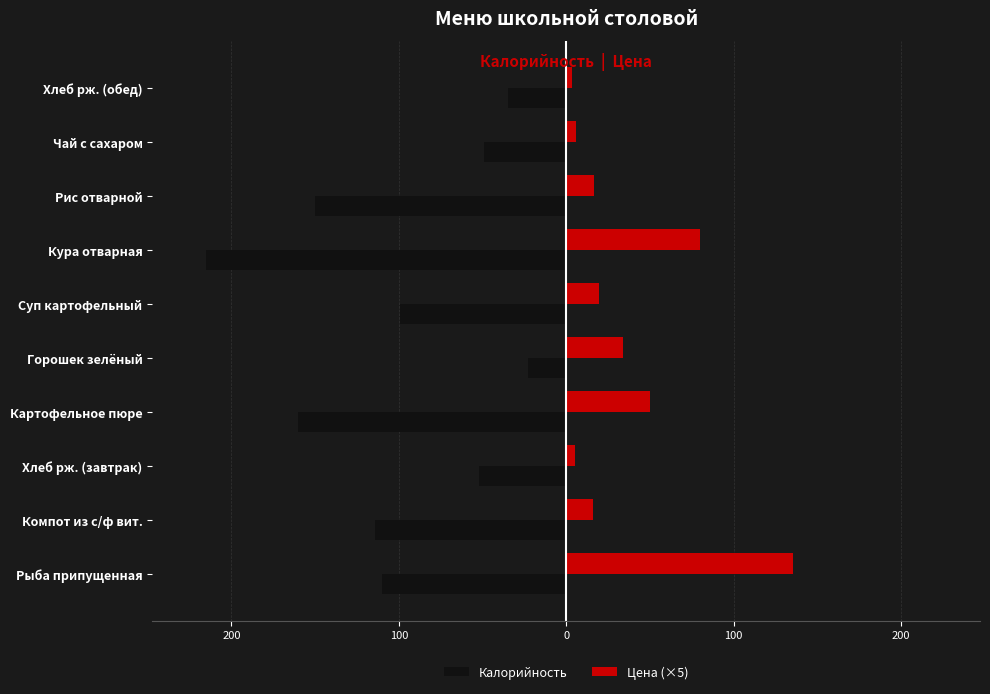

What are all the series names shown in the legend?

Калорийность, Цена (×5)